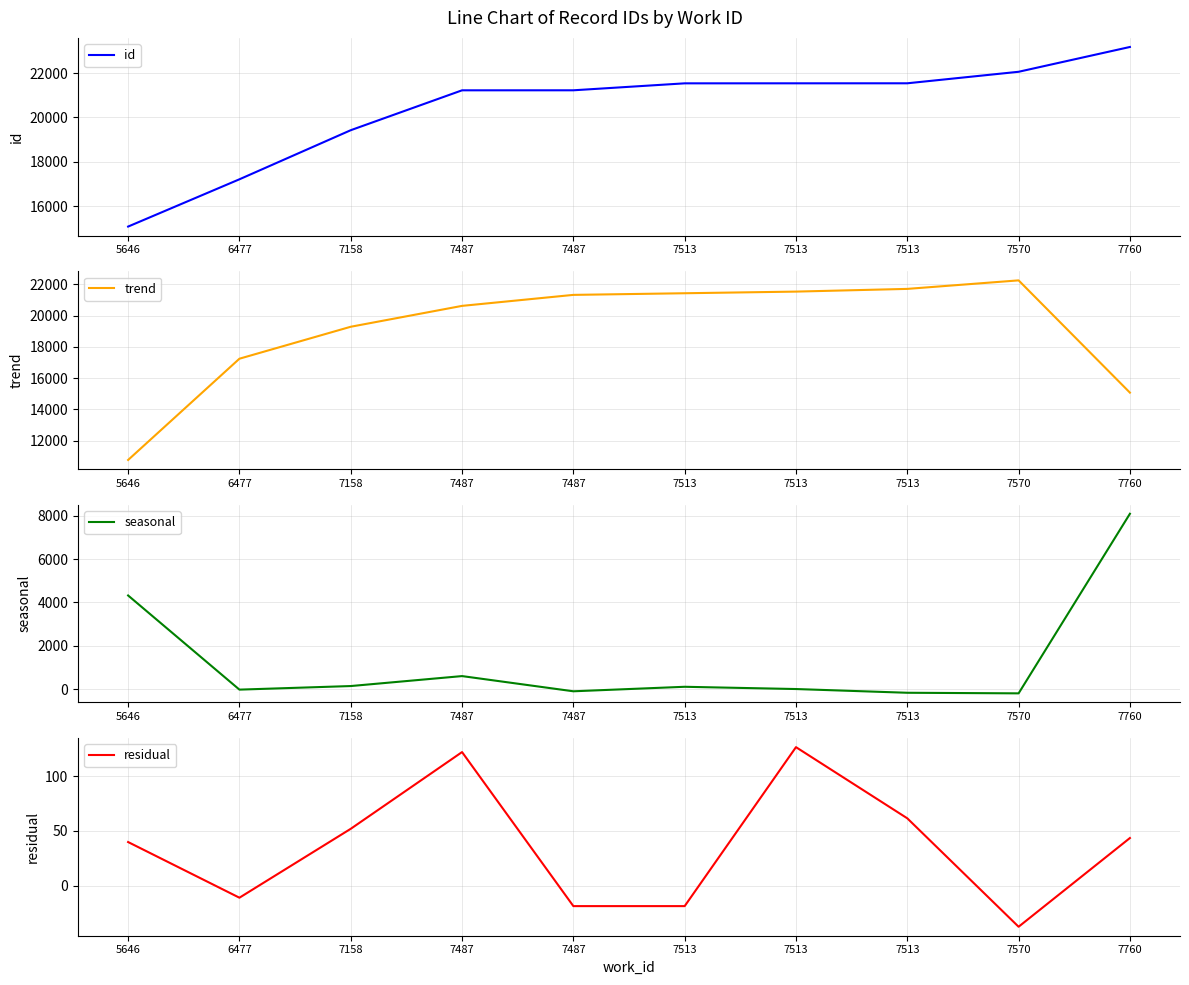

Rank the series by their maximum value, from lowest to highest.

residual, seasonal, trend, id